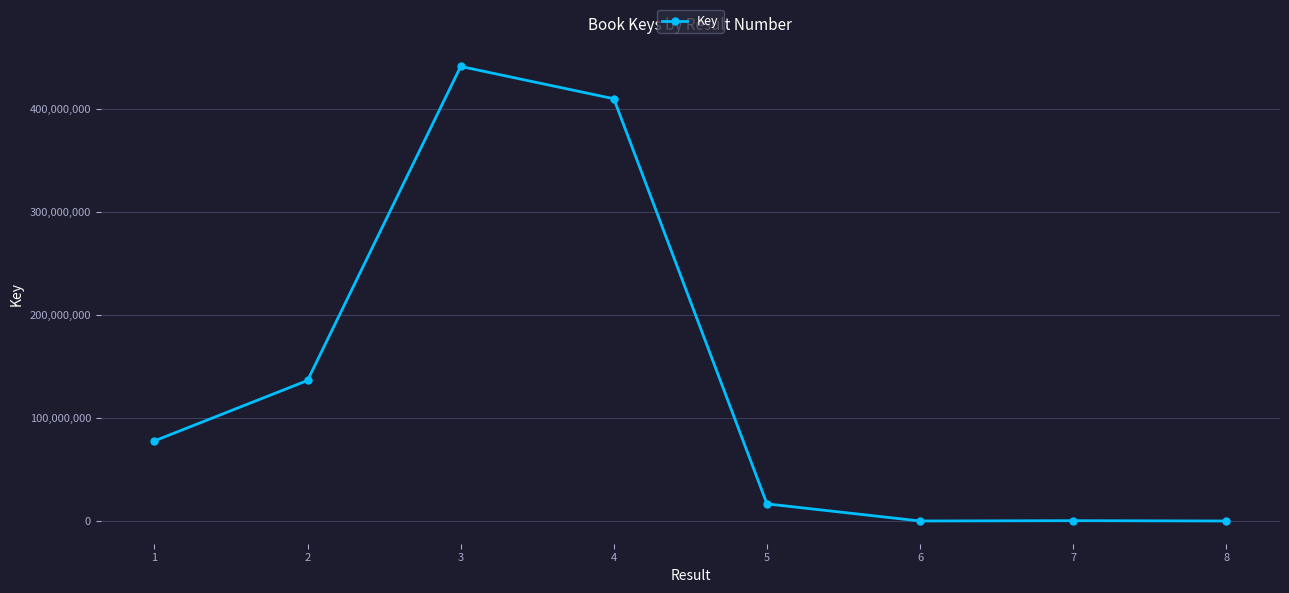

The value at 2 is 178880192. True or false?

False